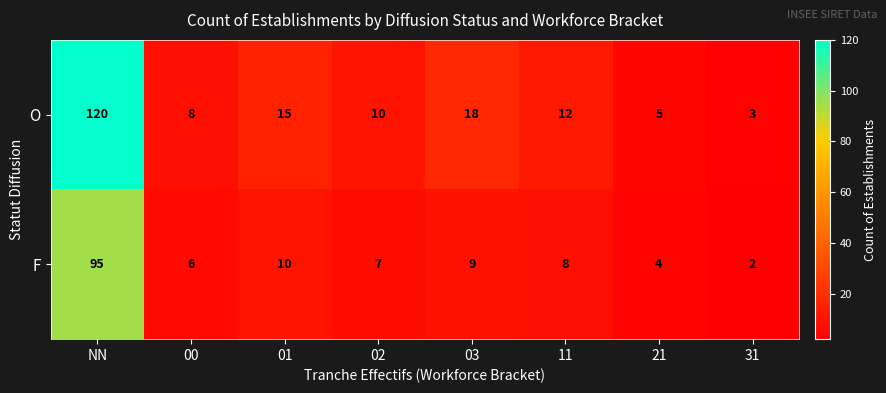

What is the spread (max minus min) of values at 31?

1